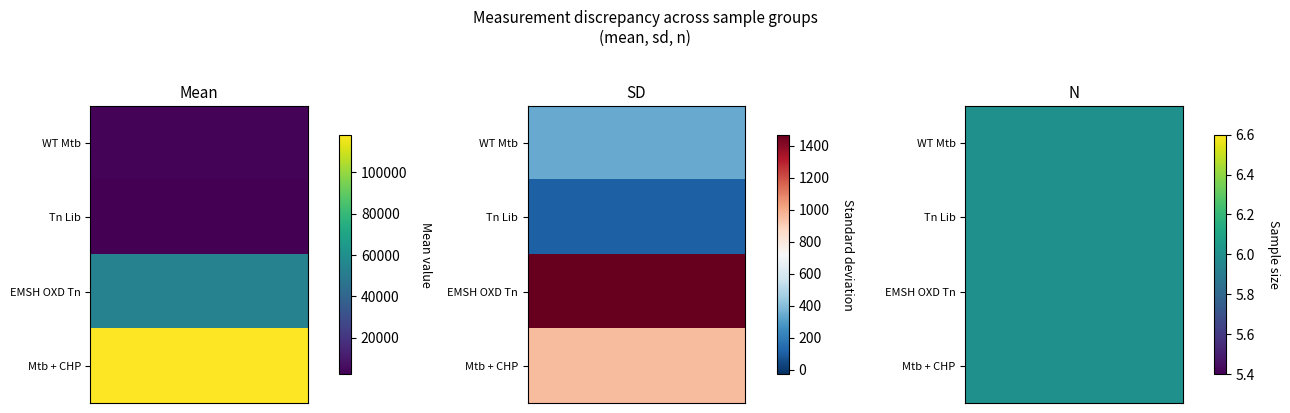

What is the average value of the Mtb + CHP series?

39678.2